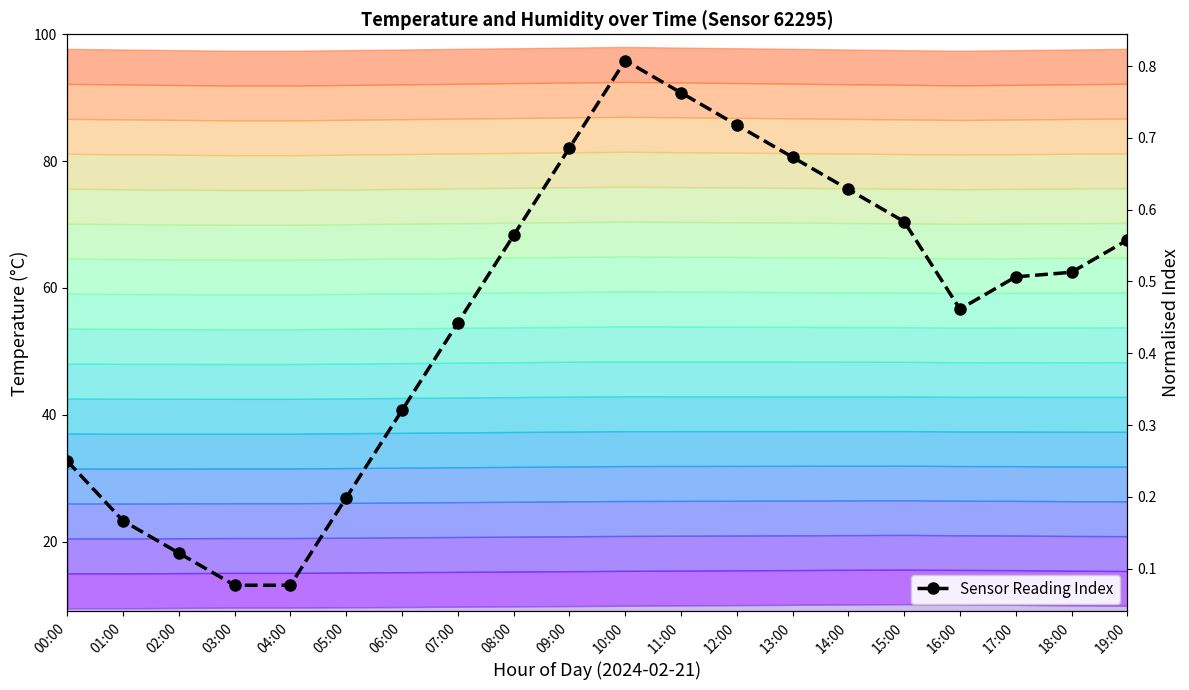

Where is the first local maximum for humidity?

10:00